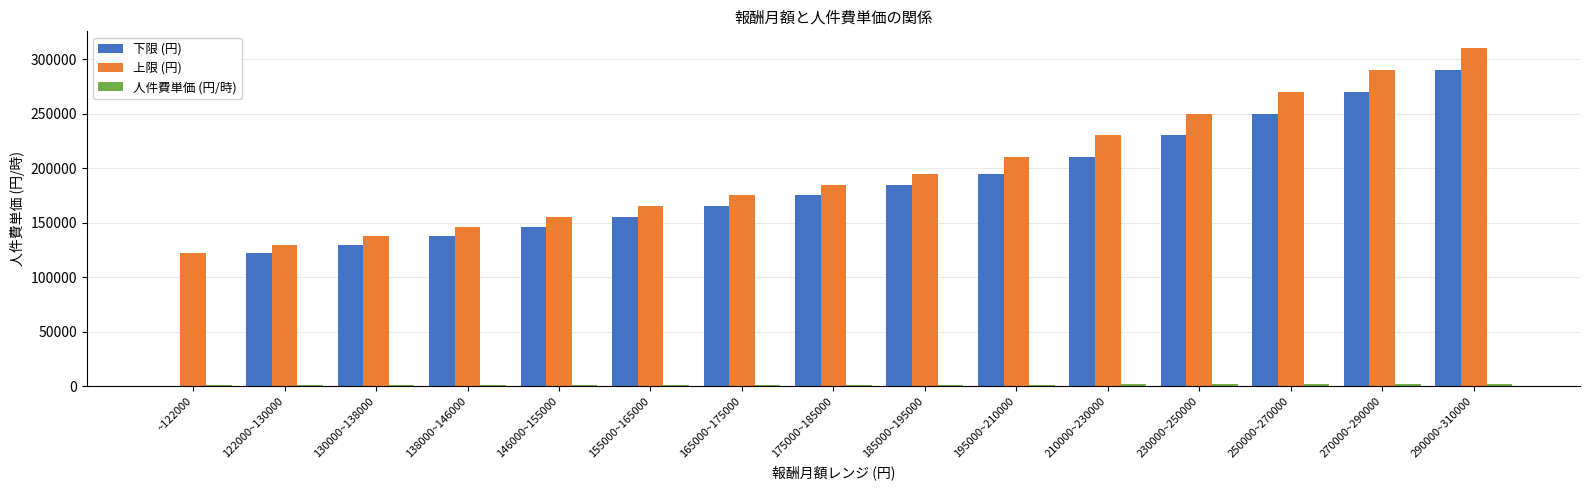

Which series has the largest total across all categories?

上限 (円)